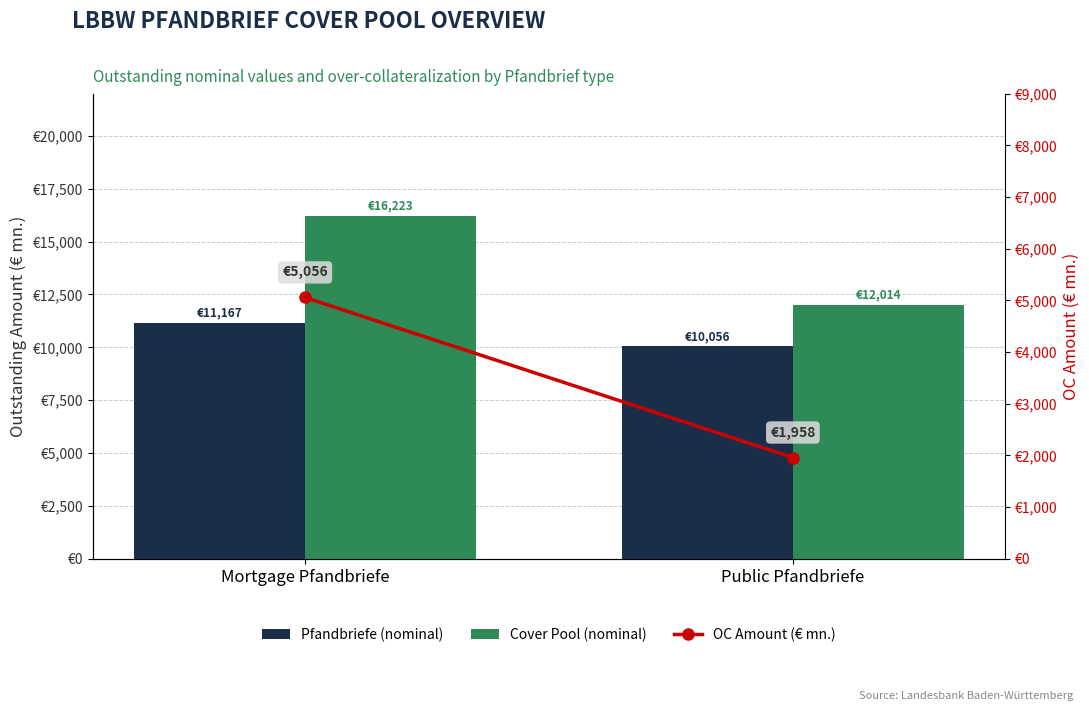

The value of Cover Pool (nominal) at Public Pfandbriefe is 20218.7. True or false?

False